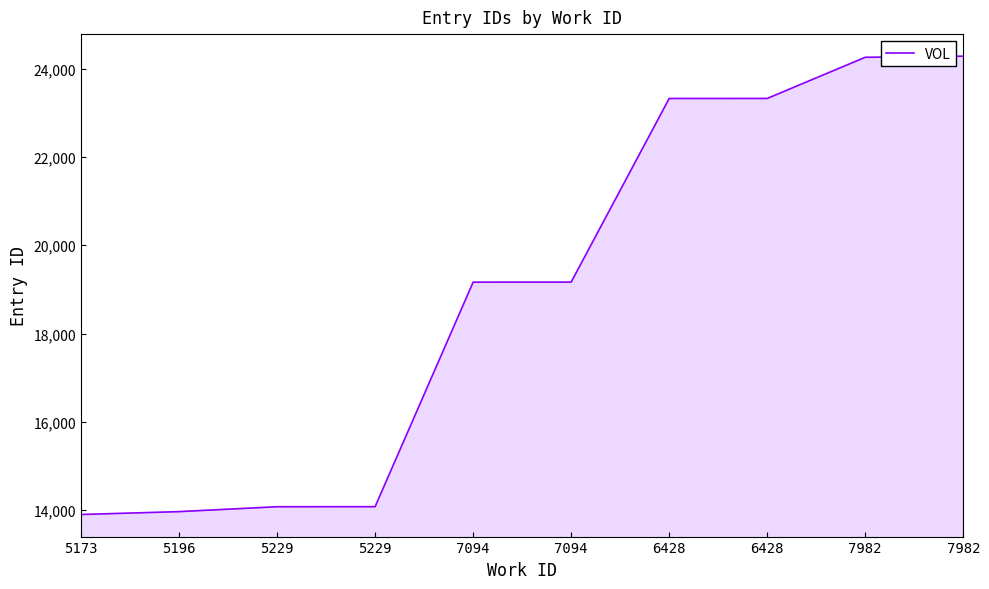

Is this an area chart (filled region under the line)?

Yes